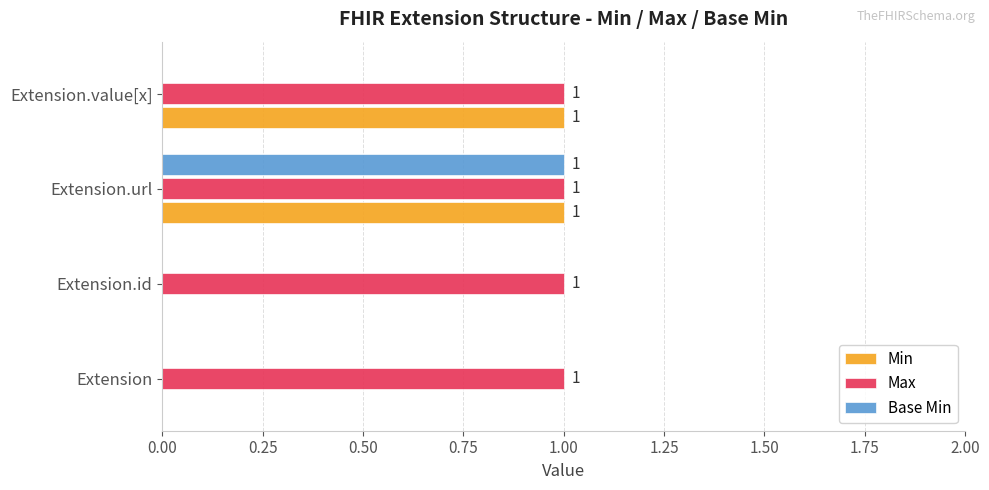

Is it true that Min equals 0 at Extension?

True